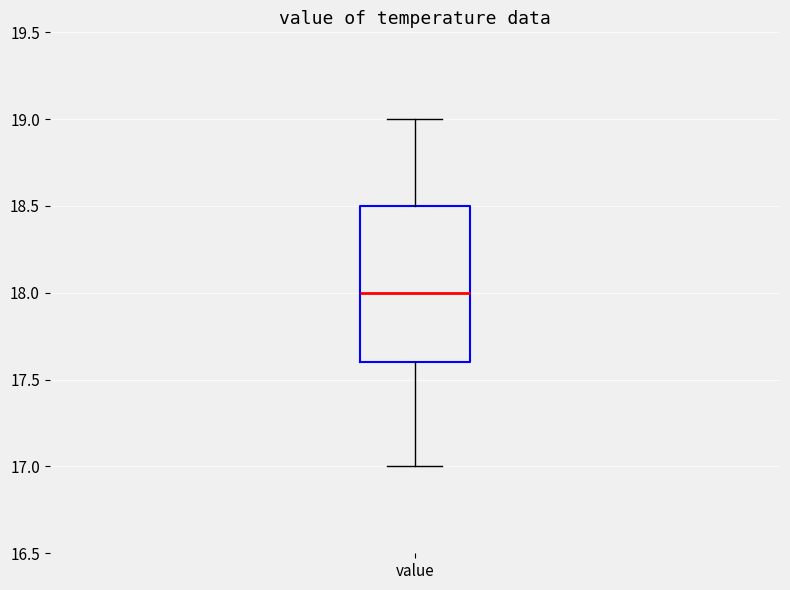

Where does the lower whisker of the box for value end on the y-axis? The values are not printed on the chart, so give them approximately, as read against the axis.

17.0